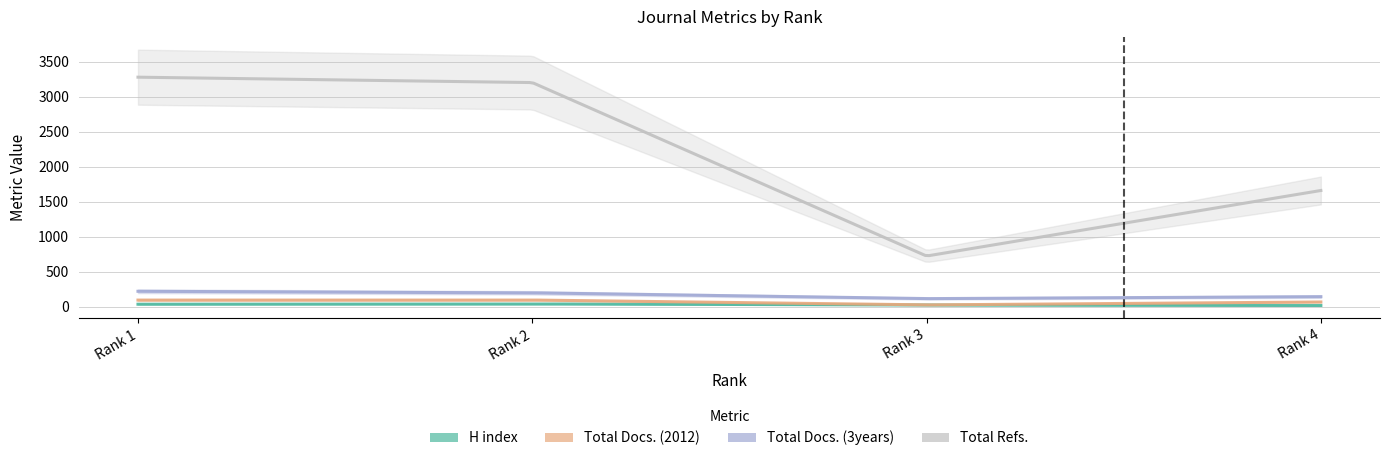

The Total Docs. (3years) series shows 84 at Rank 2. True or false?

False